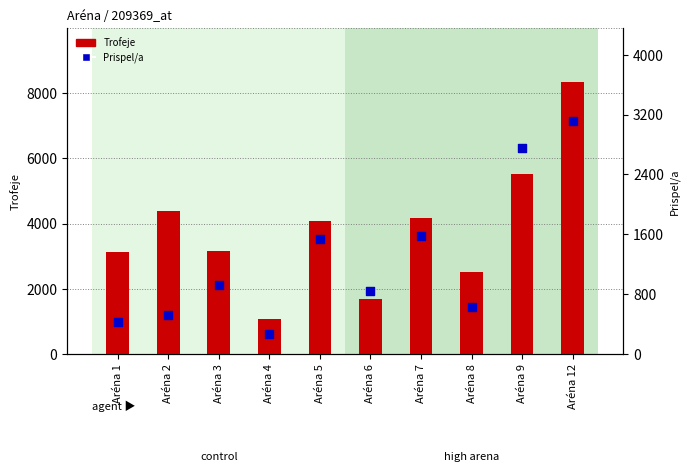

Which series has the largest Y range (max minus min)?

Trofeje